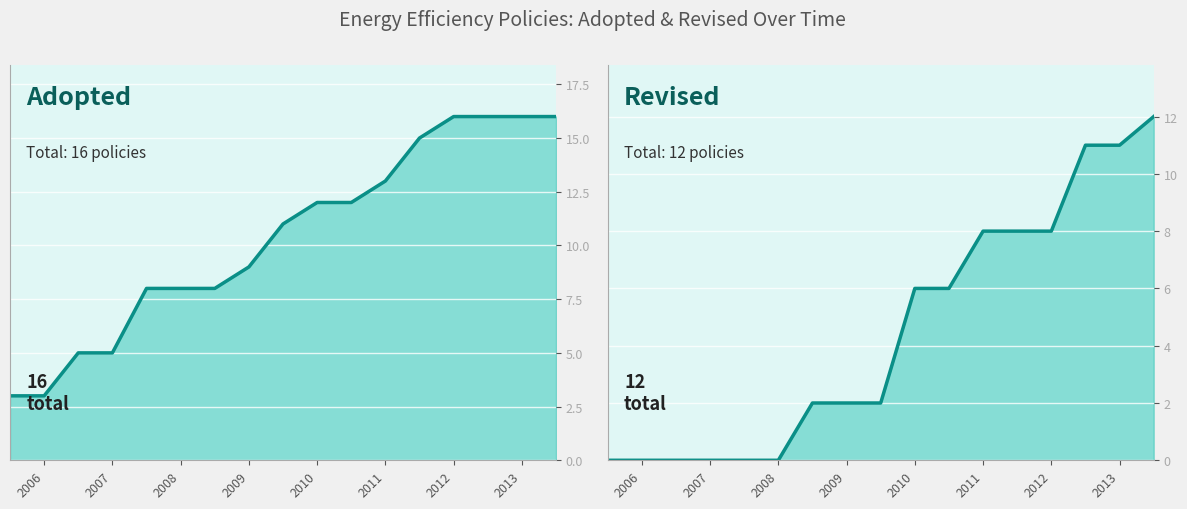

Between 2005 and 11, which series saw the biggest shift?

Policies Adopted